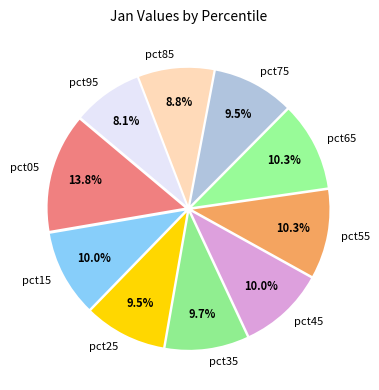

Do pct25 and pct45 together represent more than half of the pie?

No